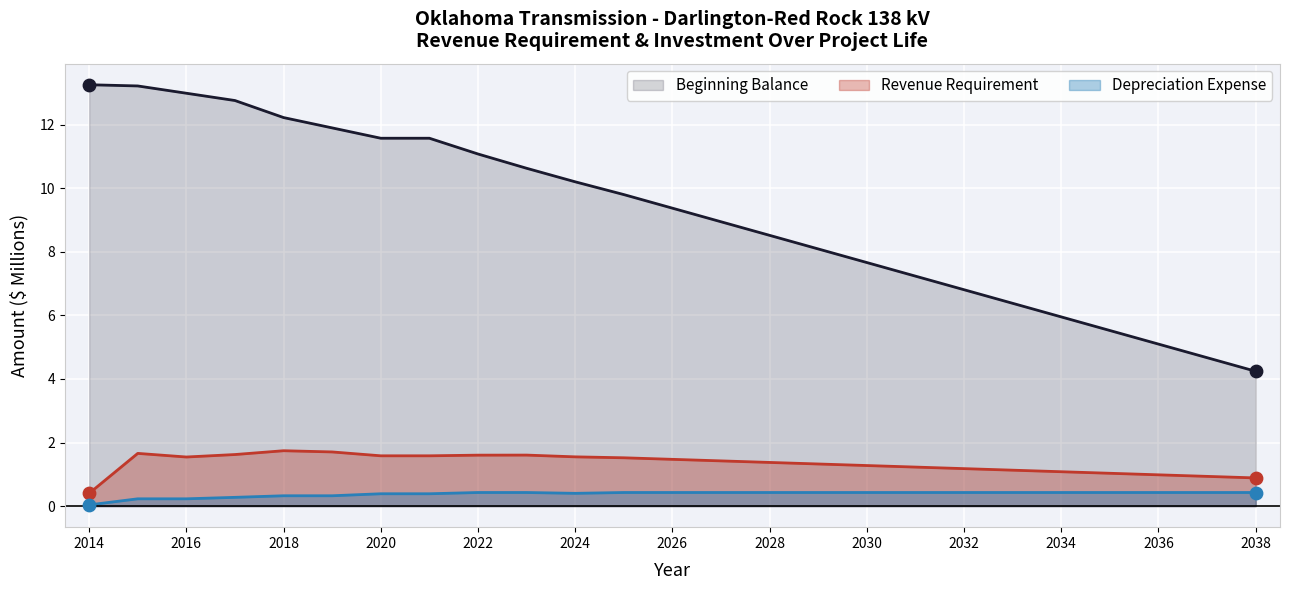

At how many categories does at least one series exceed 12?

5